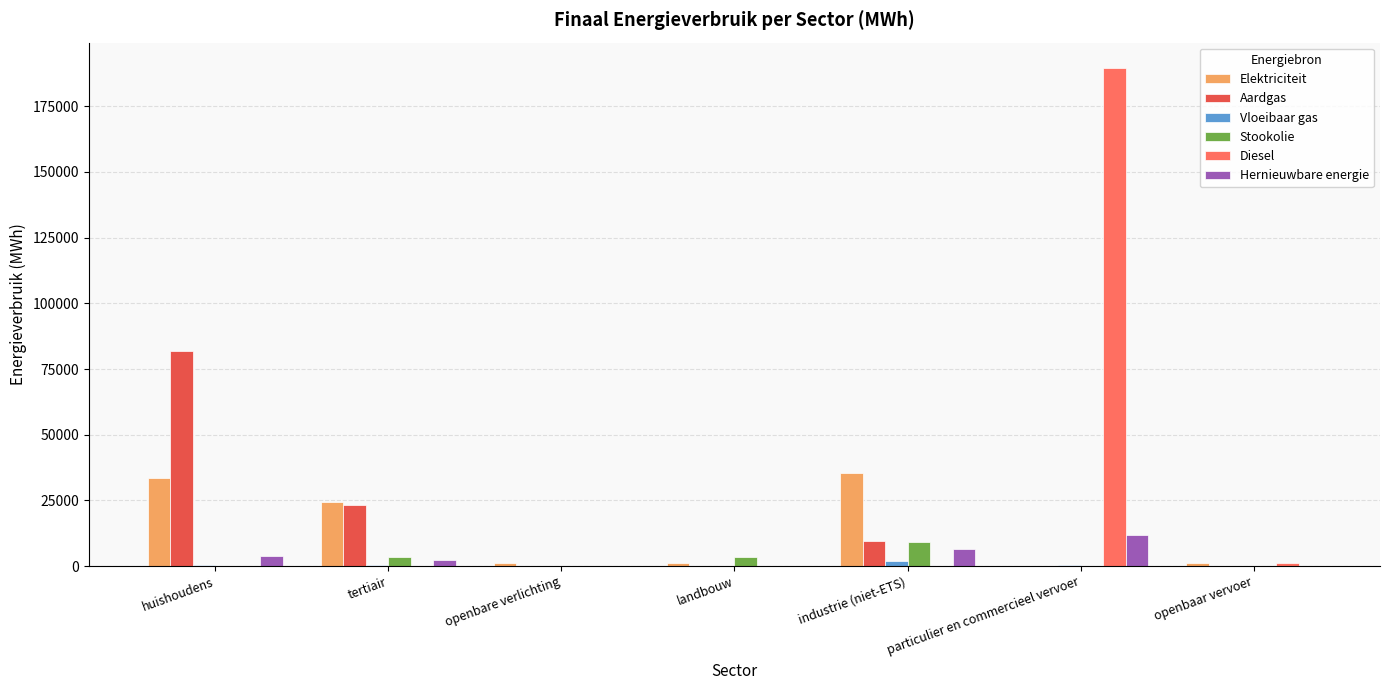

The value of Hernieuwbare energie at tertiair is 2407.0. True or false?

True